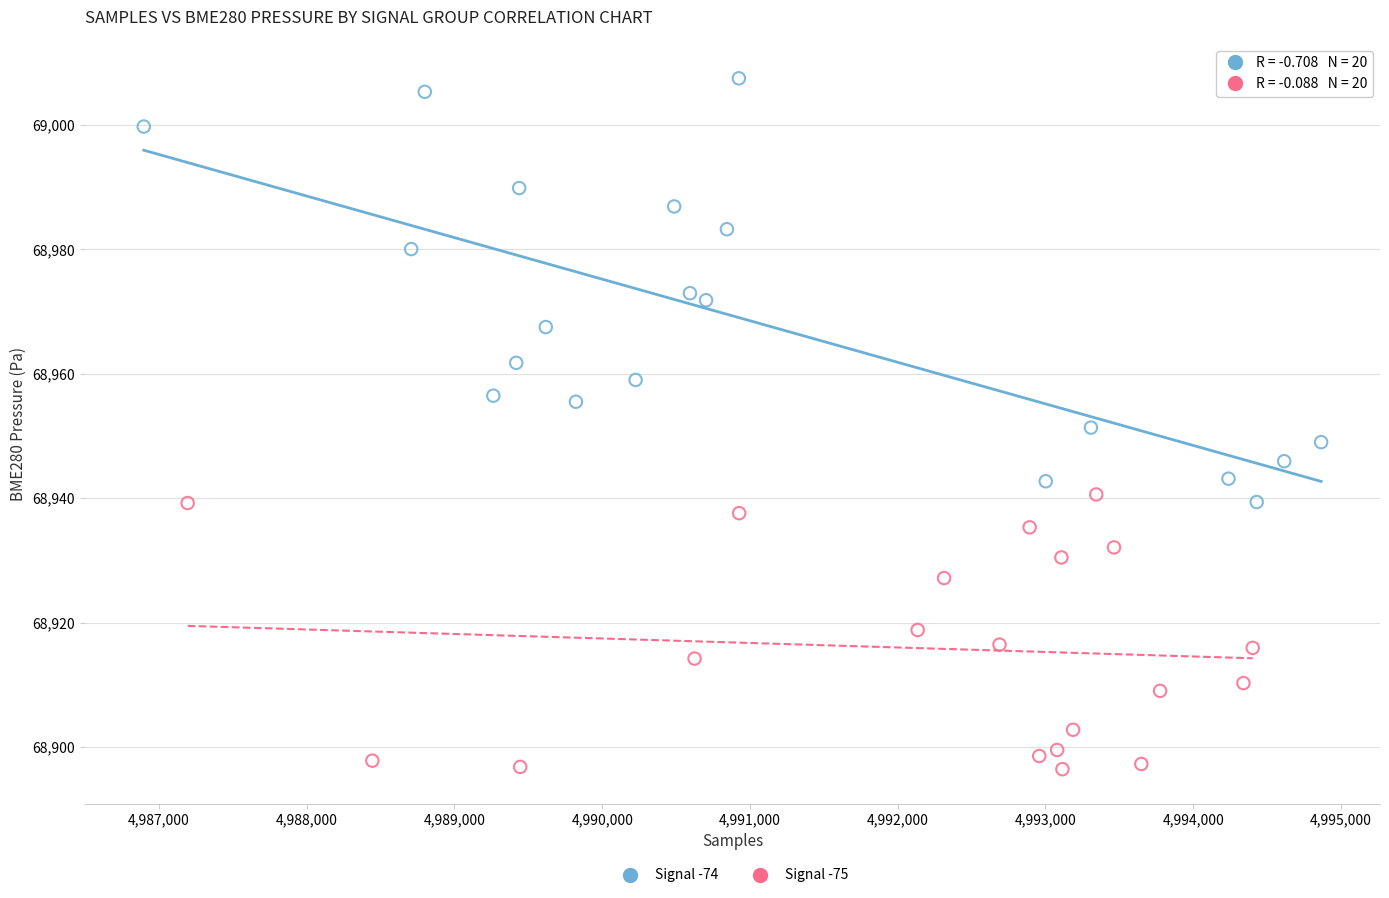

What are all the series names shown in the legend?

Signal -74, Signal -75